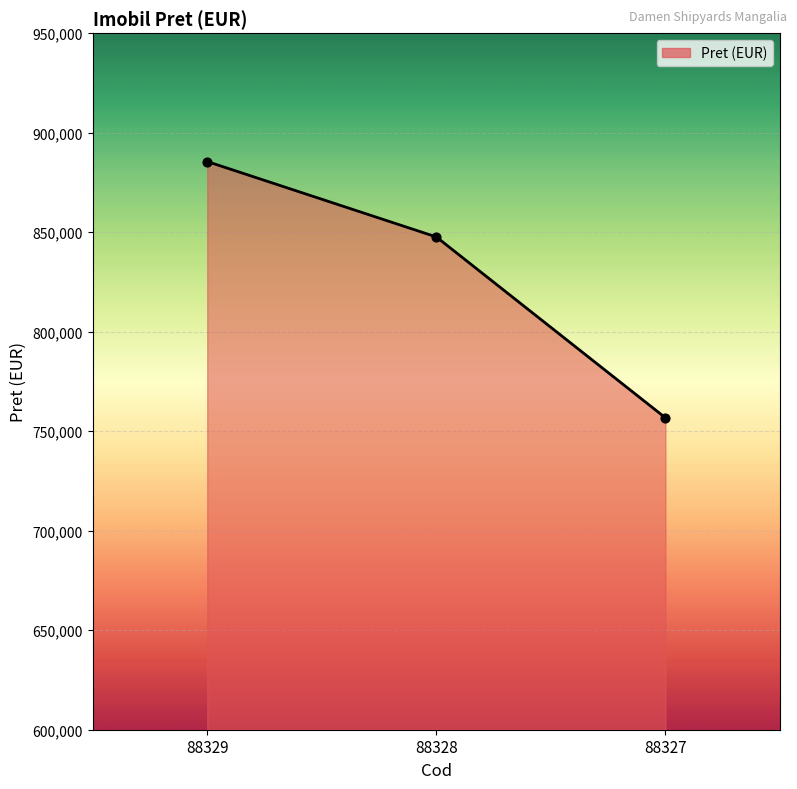

What is the change in value from 88328 to 88327?

-90884